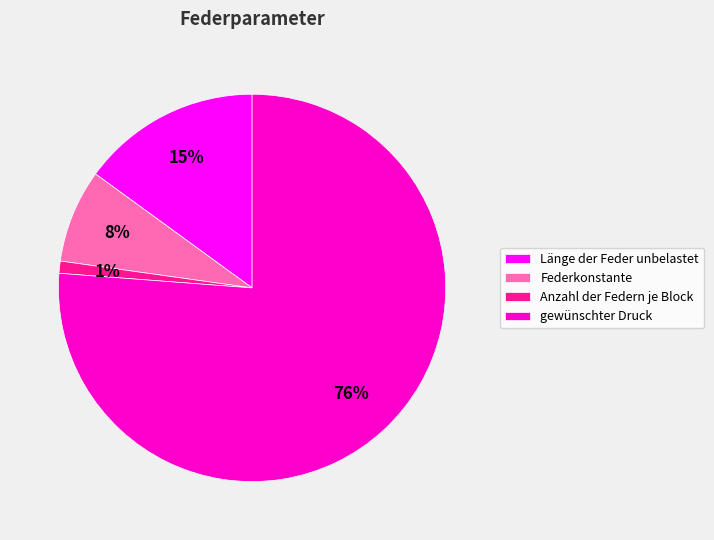

What is the largest slice in the pie chart?

gewünschter Druck